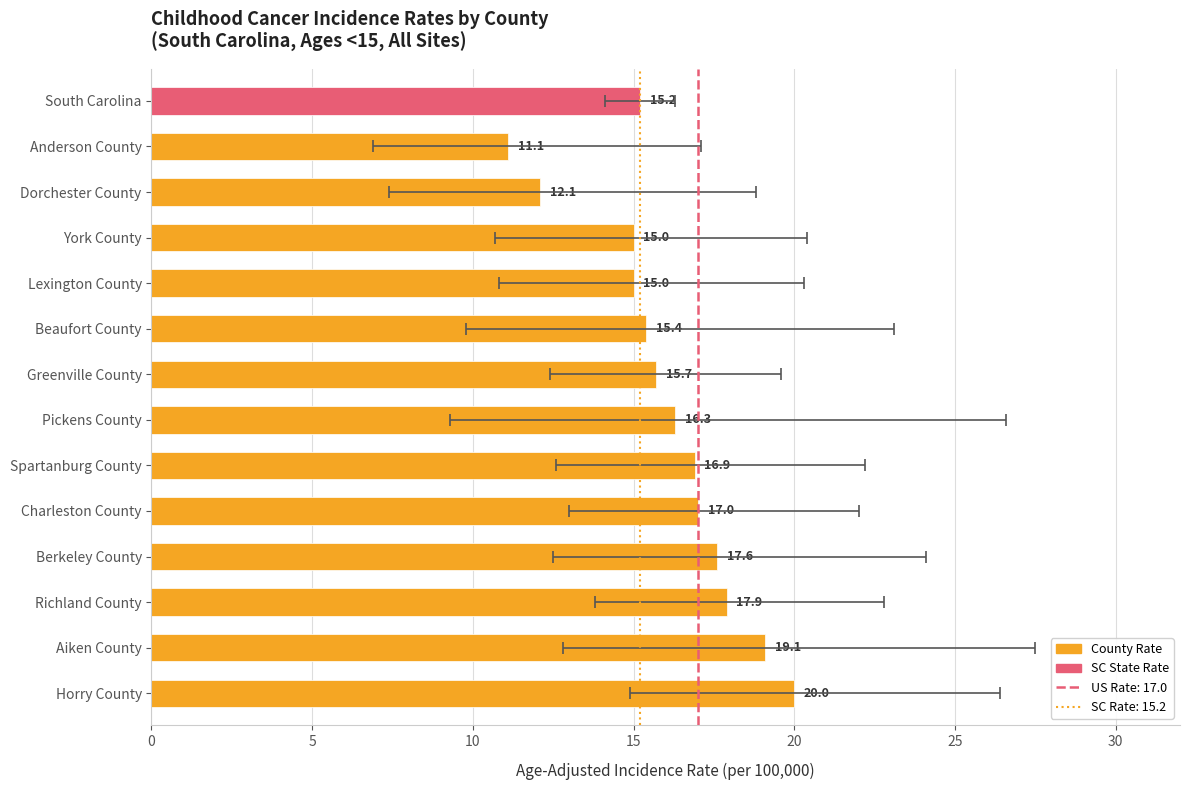

The value at Lexington County is 15.0. True or false?

True